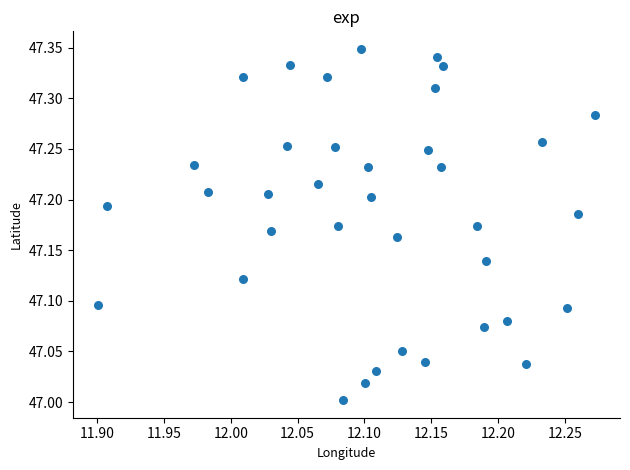

What is the range of Y values (max minus min)?

0.3